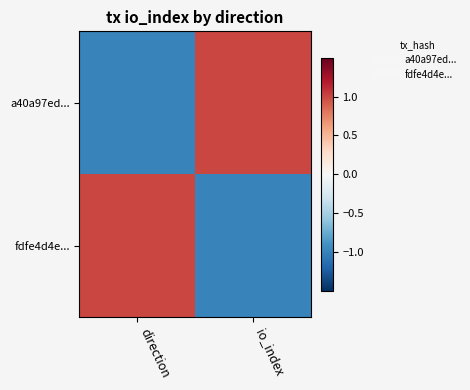

List the series in order of their peak value, highest first.

a40a97ed..., fdfe4d4e...